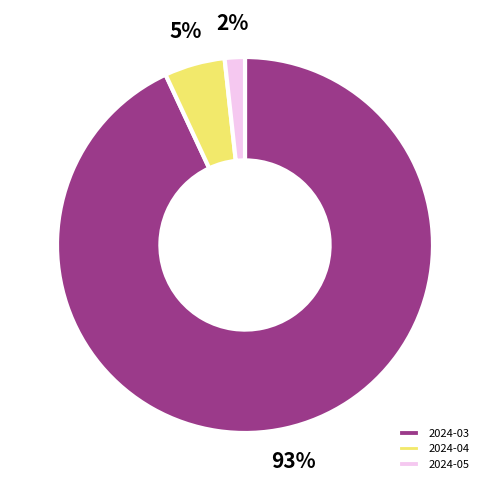

Rank the categories by value from lowest to highest.

2024-05, 2024-04, 2024-03